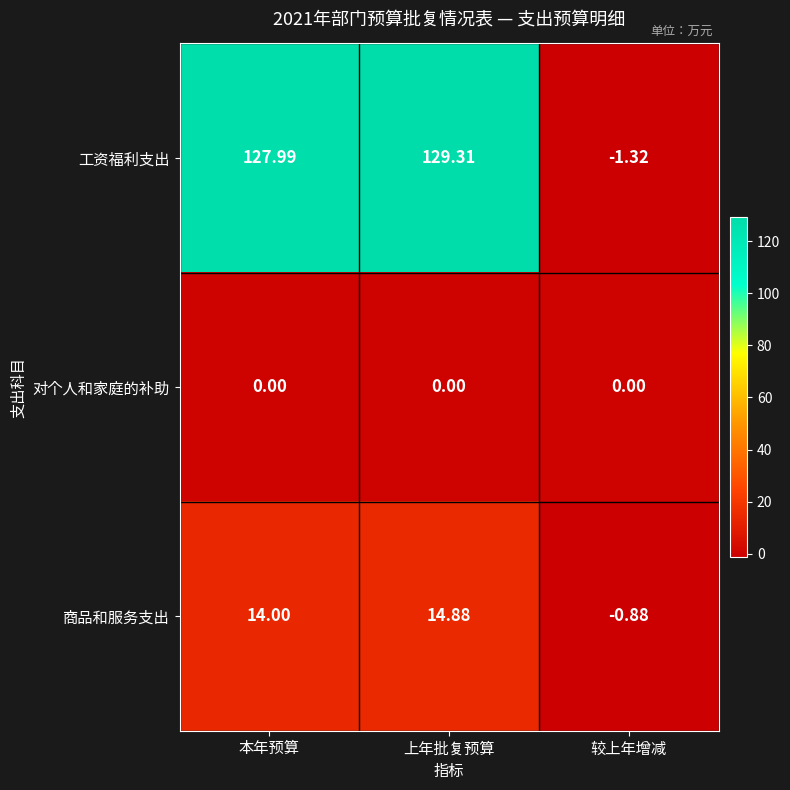

At which category does the chart reach its peak across all series?

上年批复预算